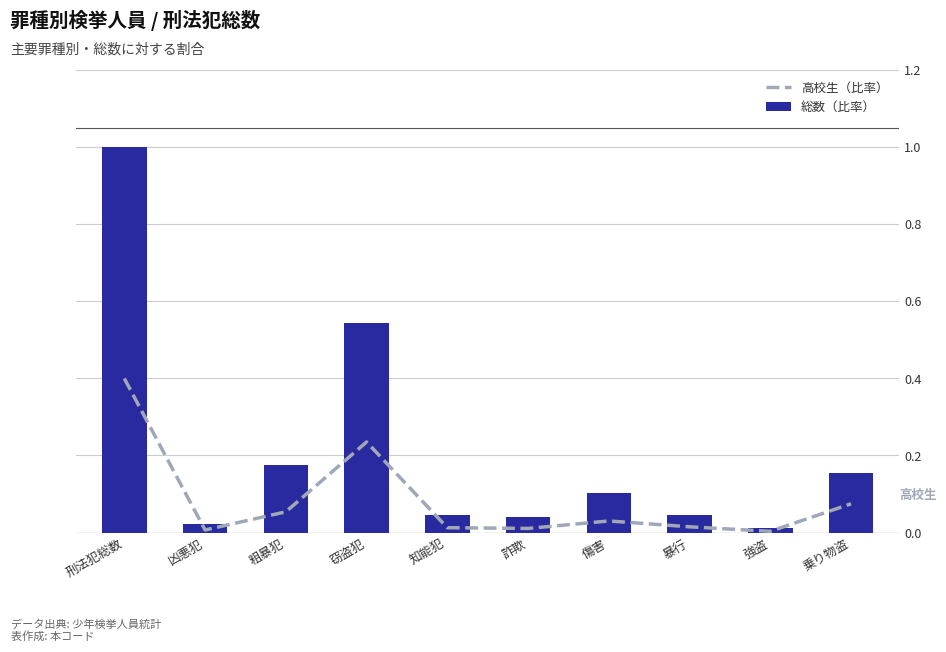

Does the chart contain stacked bars?

No